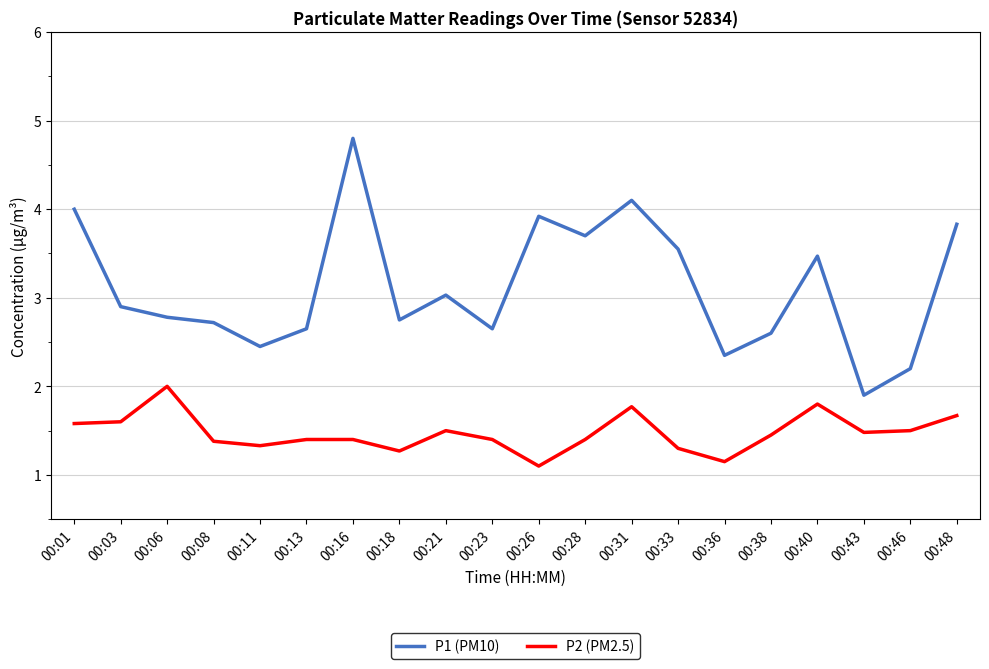

True or false: P1 (PM10) has more than 0 points higher than both neighbors.

True